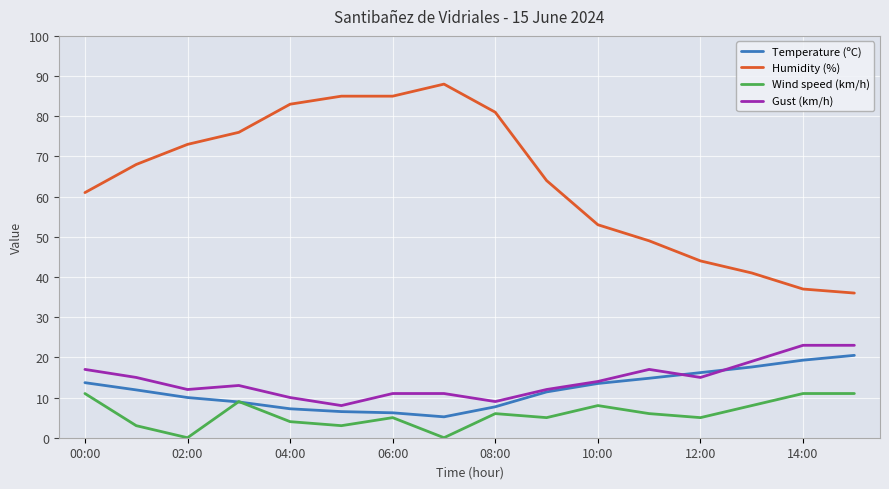

What are all the series names shown in the legend?

Temperature (ºC), Humidity (%), Wind speed (km/h), Gust (km/h)